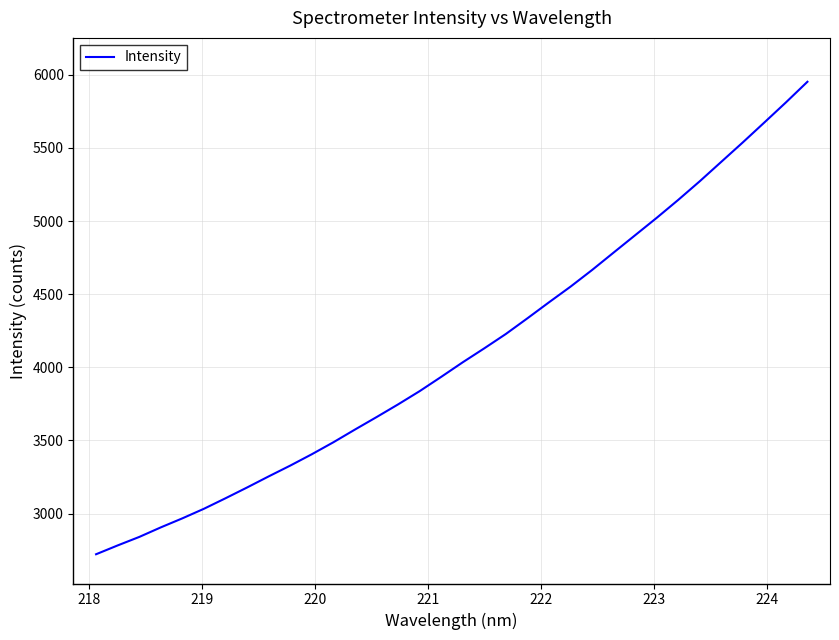

What is the average value?

4107.8